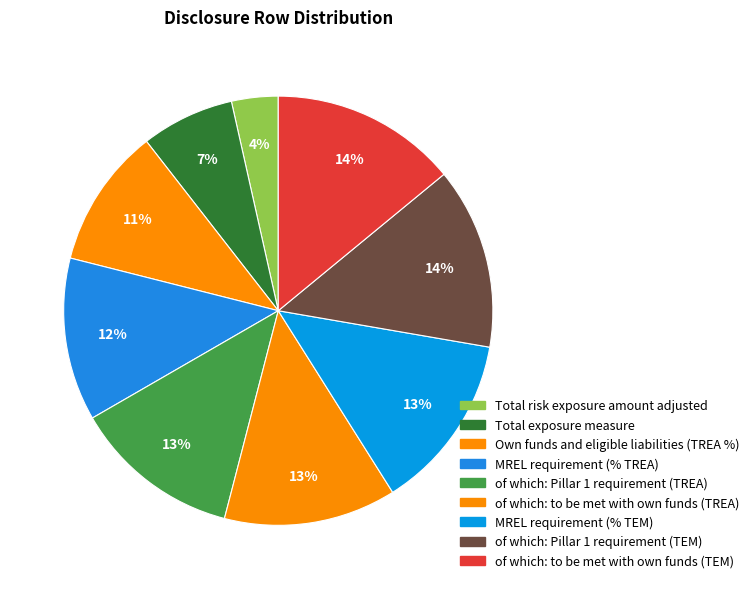

To the nearest percent, what is the average slice percentage?

11%